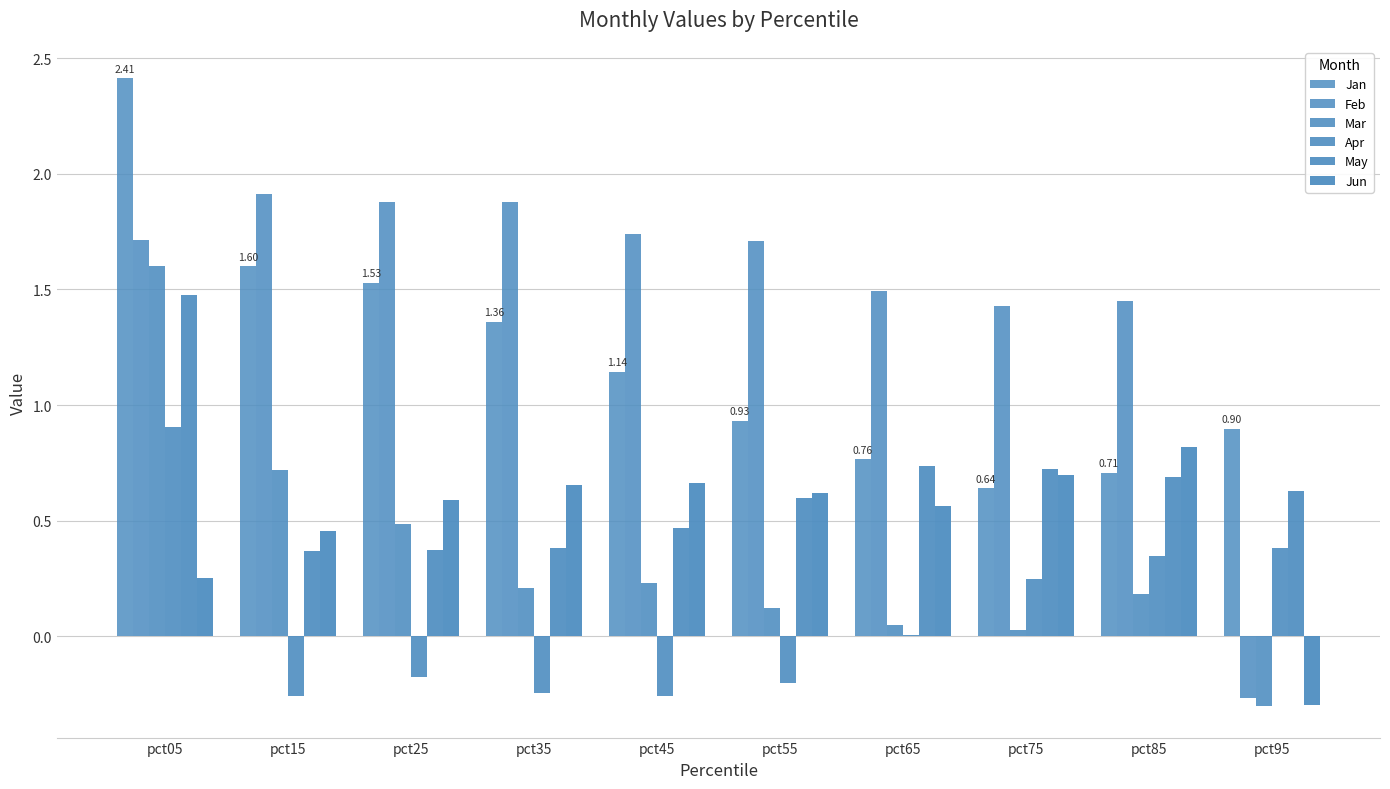

How many series are shown in this chart?

6